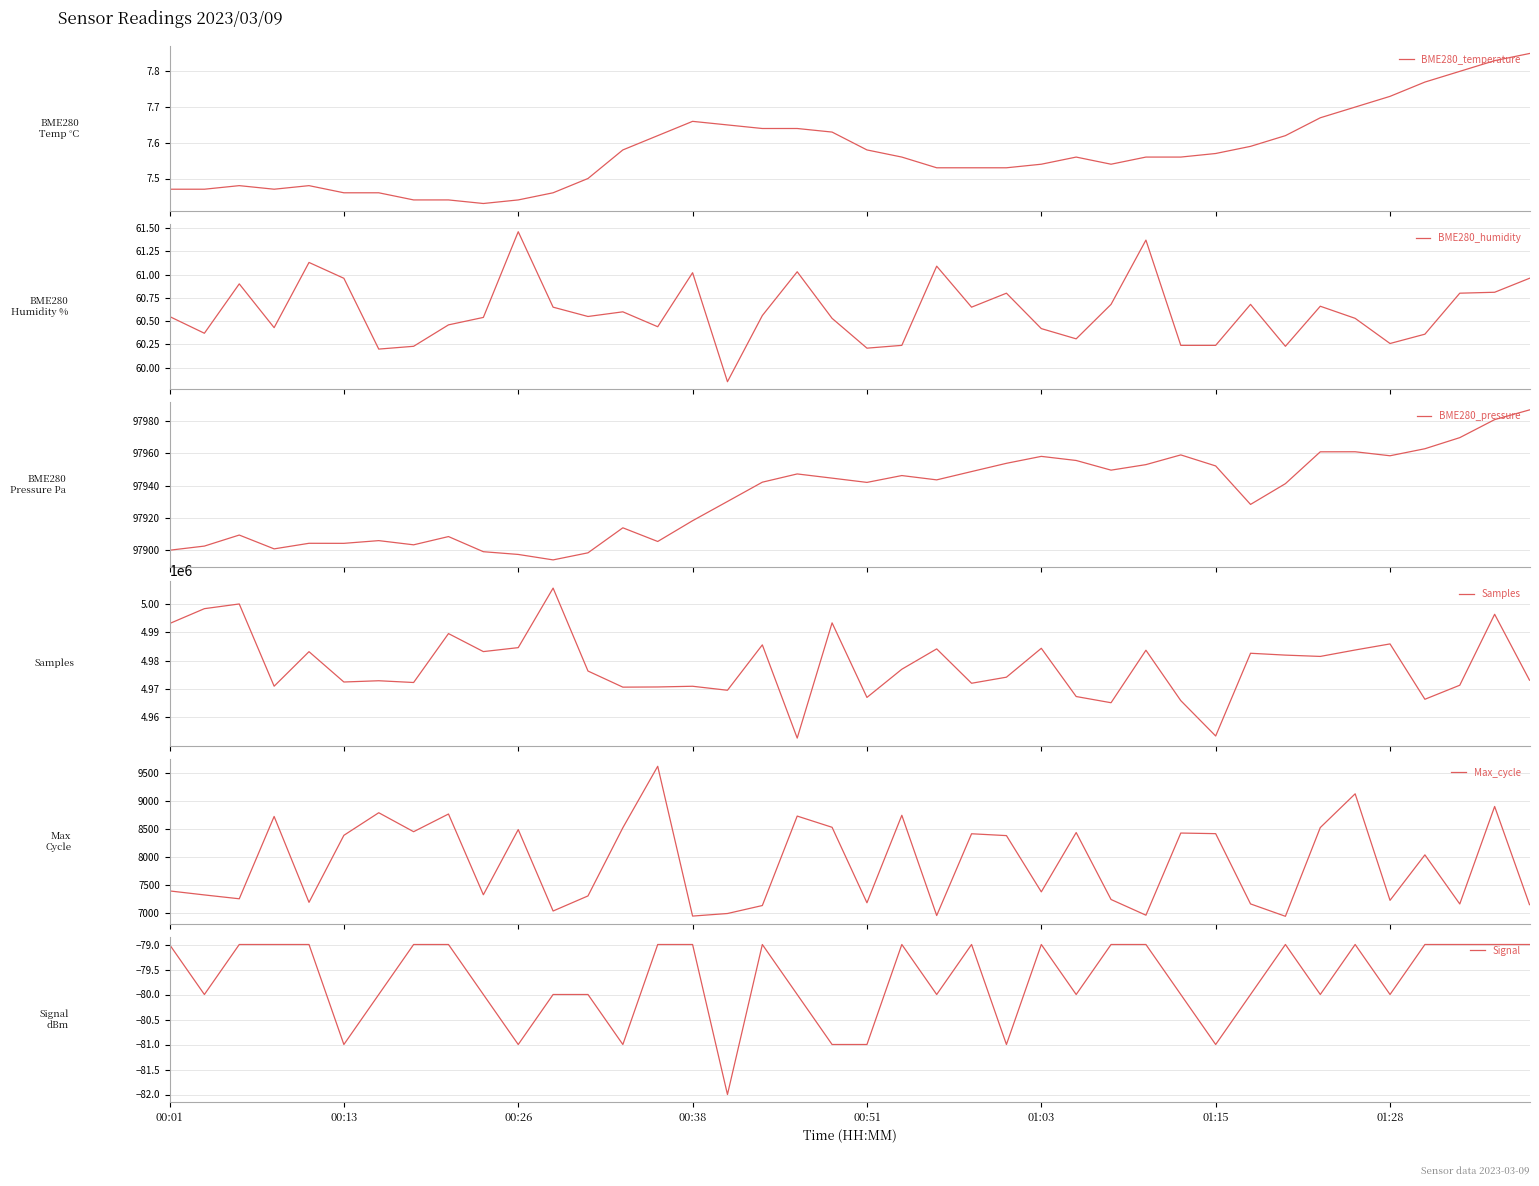

Where is BME280_temperature nearest to the value 7?

9